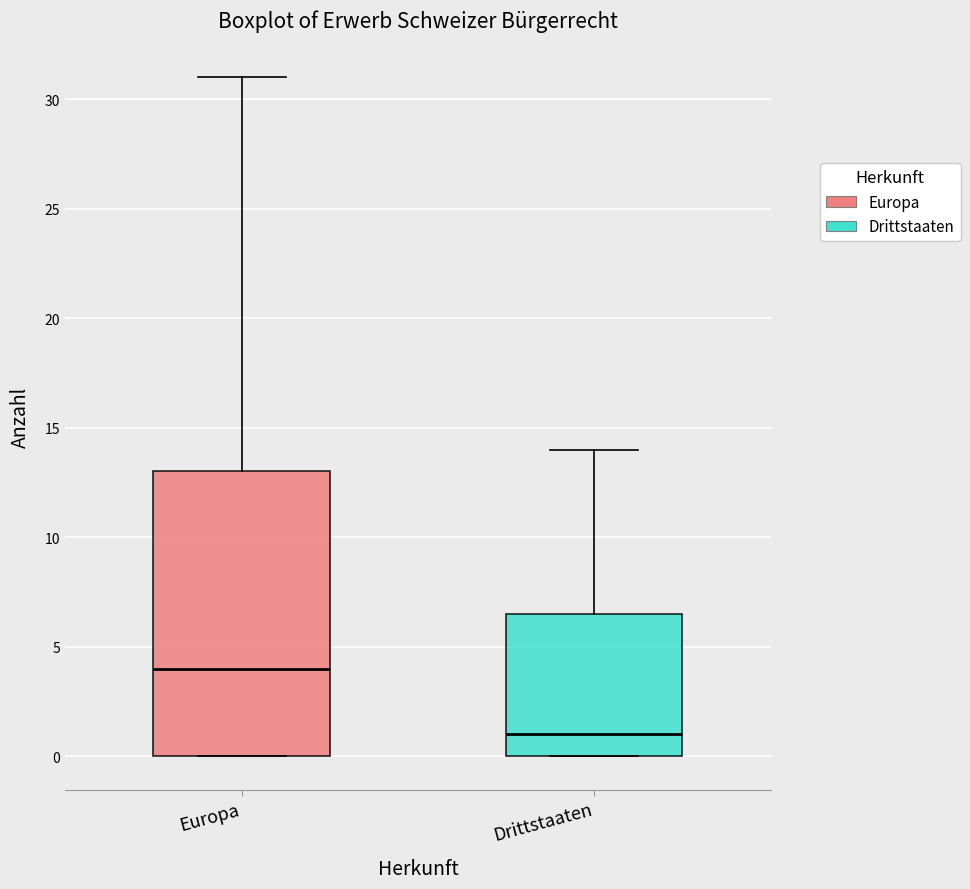

Which box is the tallest, from its lower edge to its upper edge?

Europa